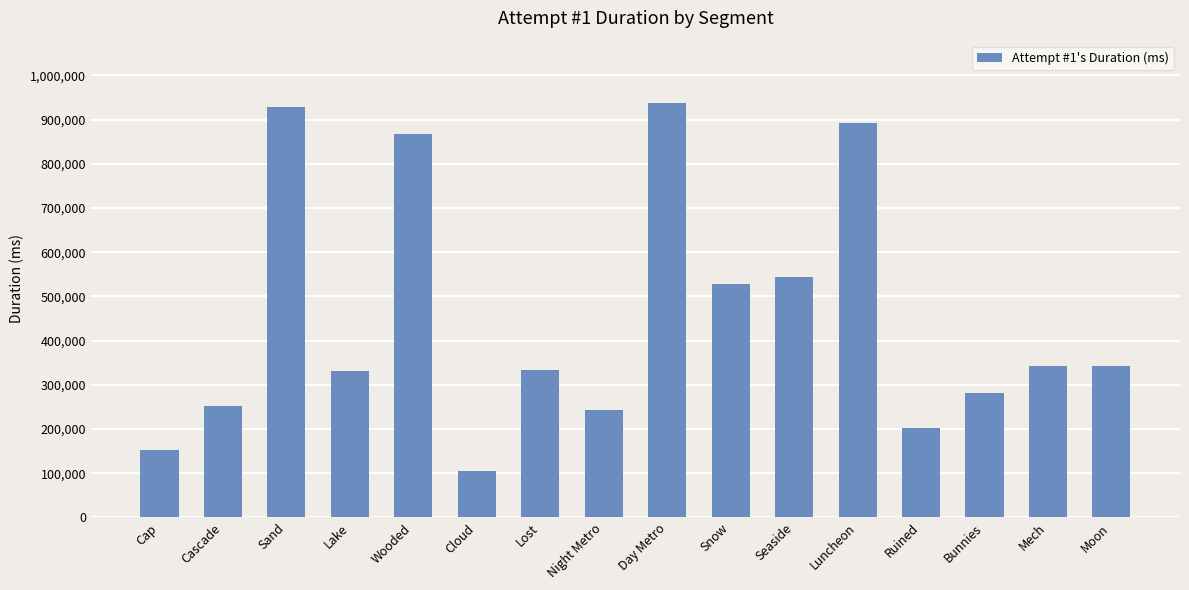

Approximately how many times larger is the value at Mech compared to Cascade?

1.4